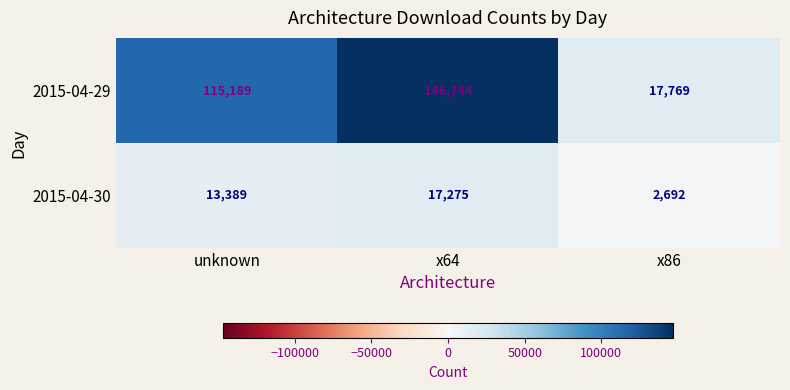

What is the difference between the 2015-04-29 values at unknown and x64?

31555